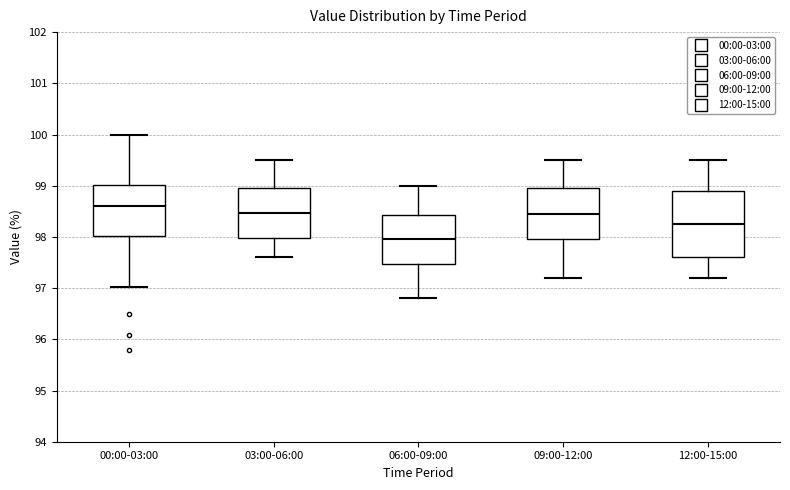

Reading left to right, transcribe this box plot: for each box, give where its median line is, the range the box spans, and where its two whiskers end, as read against the y-axis. The values are not printed on the chart, so give them approximately, as read against the axis.

00:00-03:00: median 98.6, box 98.0 to 99.0, whiskers 97.0 to 100.0
03:00-06:00: median 98.5, box 98.0 to 99.0, whiskers 97.6 to 99.5
06:00-09:00: median 98.0, box 97.5 to 98.4, whiskers 96.8 to 99.0
09:00-12:00: median 98.5, box 98.0 to 99.0, whiskers 97.2 to 99.5
12:00-15:00: median 98.3, box 97.6 to 98.9, whiskers 97.2 to 99.5